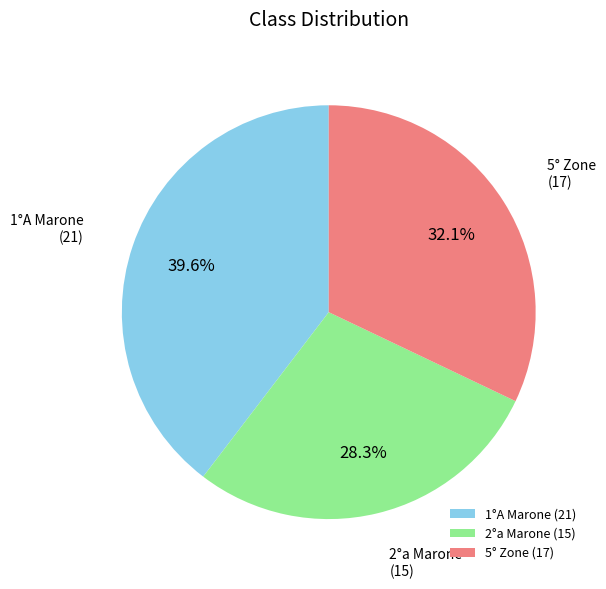

Between 2°a Marone and 1°A Marone, which is larger?

1°A Marone